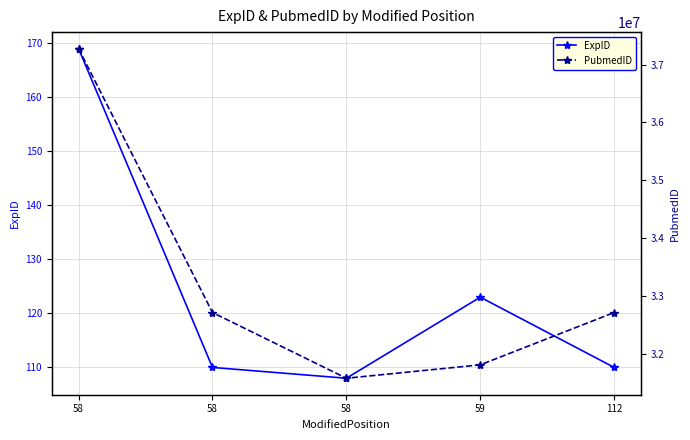

The PubmedID series shows 32714340 at 112. True or false?

True